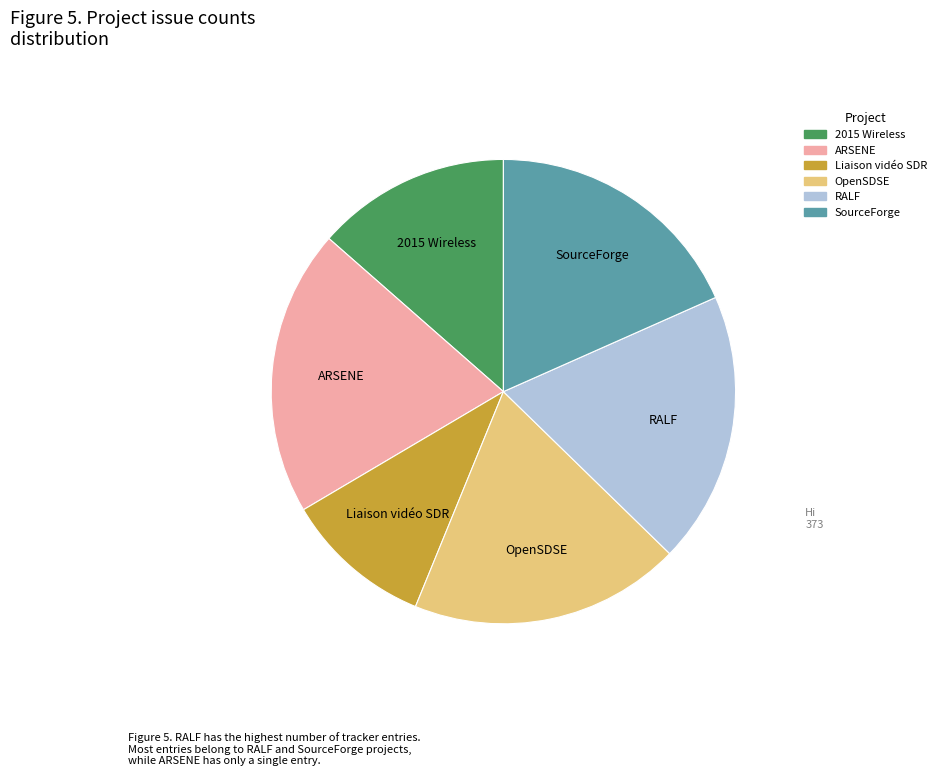

Is there a majority slice in this chart?

No